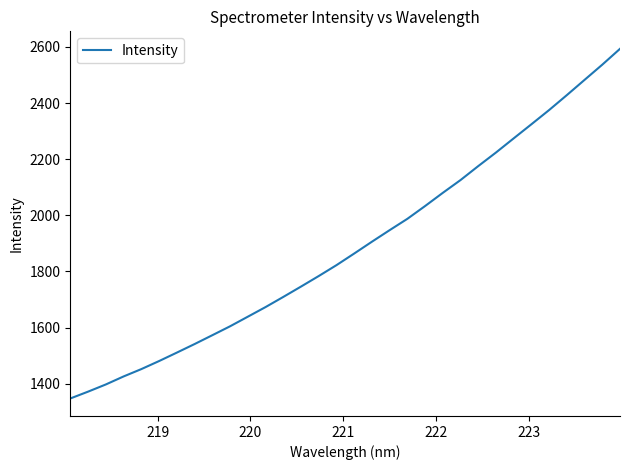

What is the maximum value shown in the chart?

2593.5